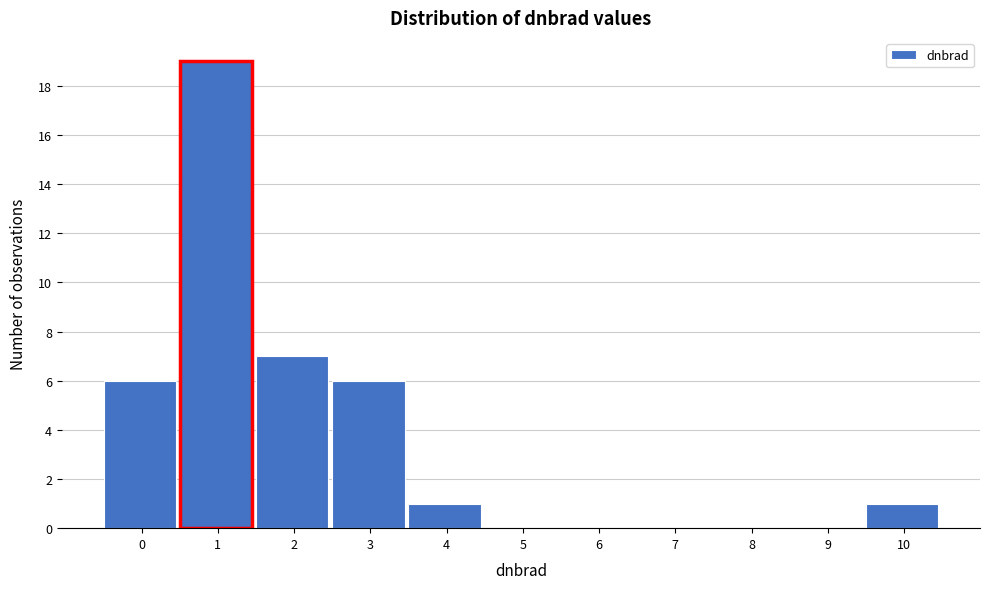

Reading left to right, extract all data points from this chart.

0=6	1=19	2=7	3=6	4=1	5=0	6=0	7=0	8=0	9=0	10=1